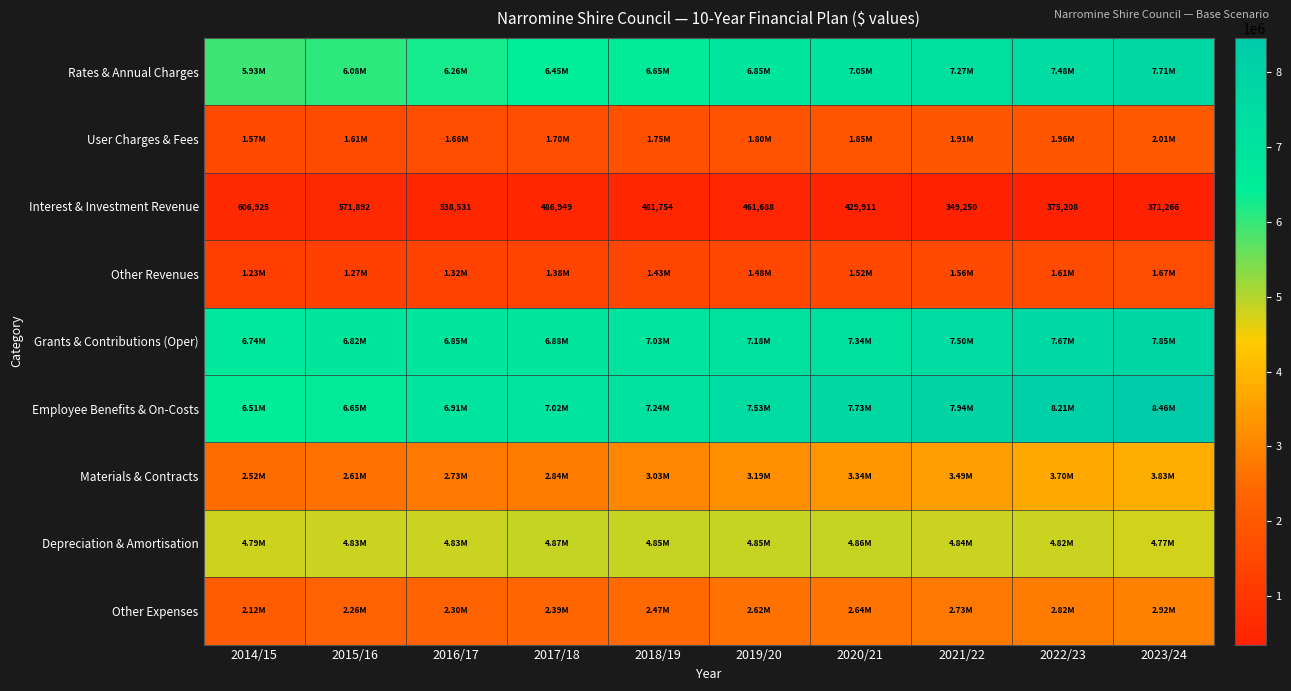

True or false: User Charges & Fees has a value of 2014962 at 2023/24.

True